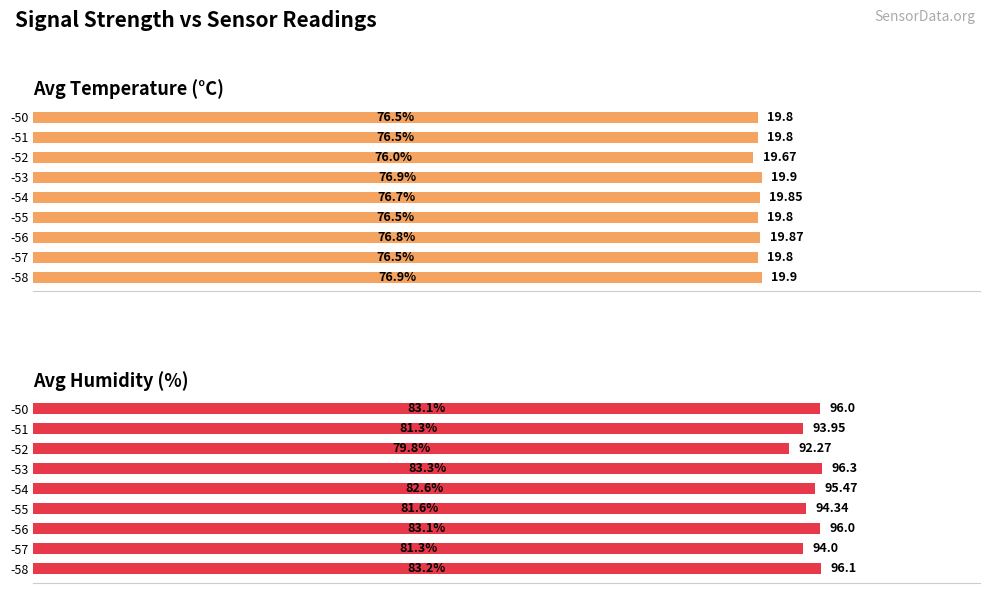

At how many categories does at least one series exceed 93?

8